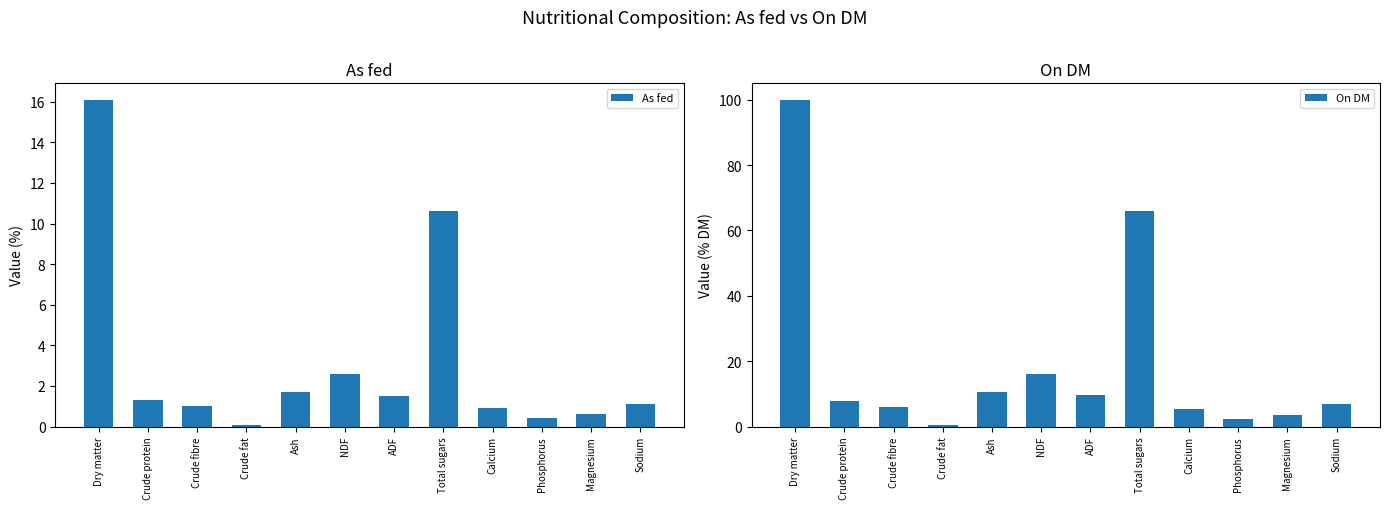

What position from the left is NDF?

6